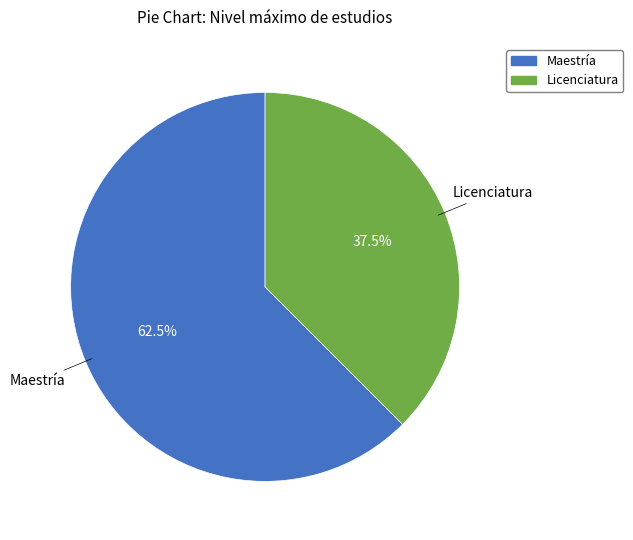

Which category has the biggest portion of the pie?

Maestría